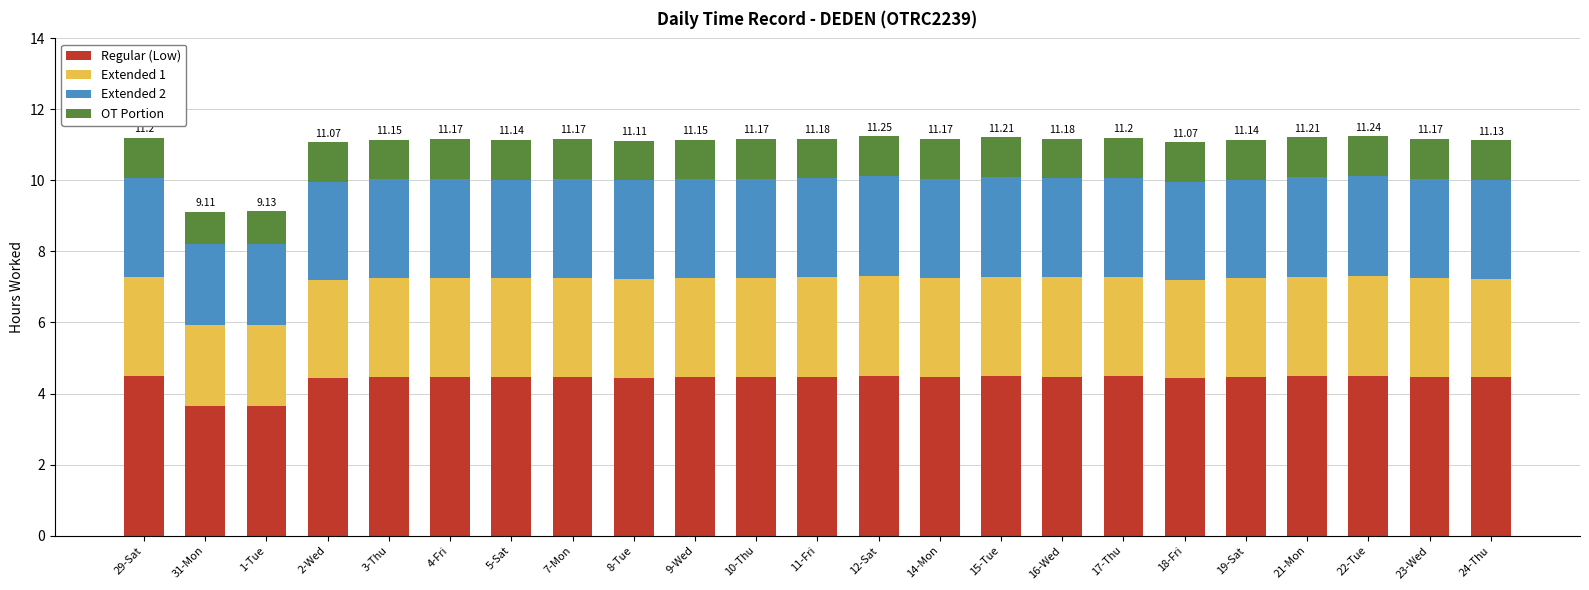

What is the difference between the maximum and second lowest values in the Regular (Low) series?

0.8